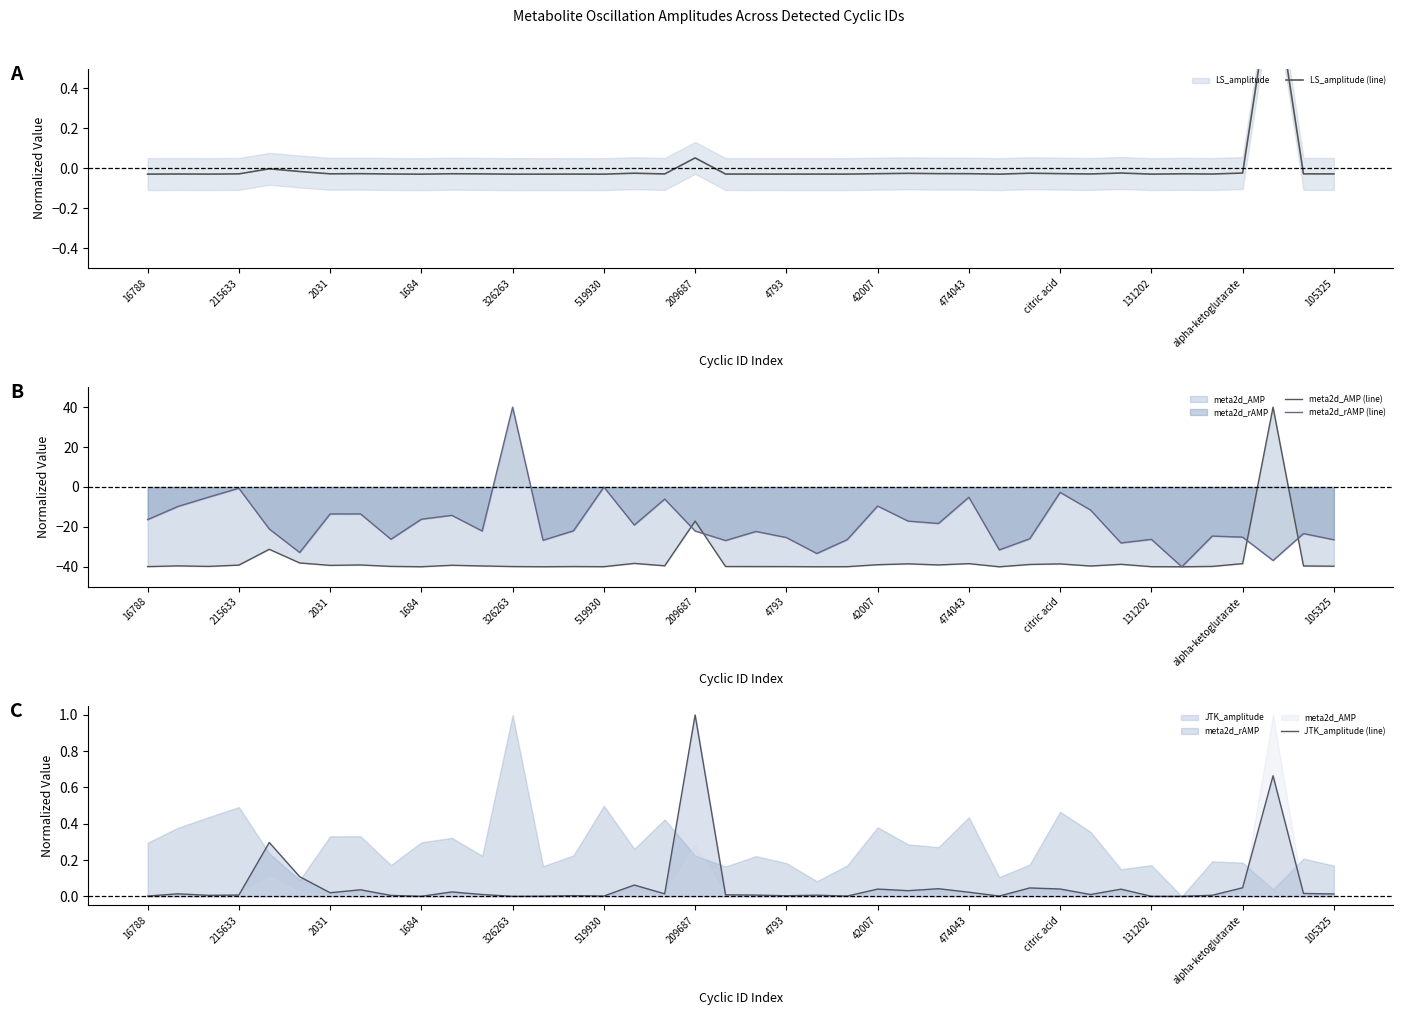

List the series in order of their peak value, lowest first.

LS_amplitude (line), JTK_amplitude (line), meta2d_AMP (line), meta2d_rAMP (line)